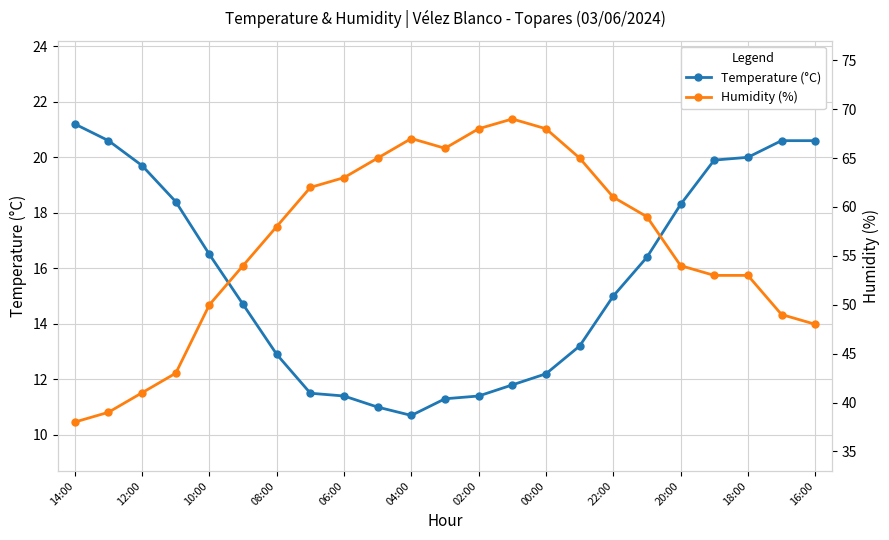

What is the value of the Humidity (%) point at the 21st from the left?

53